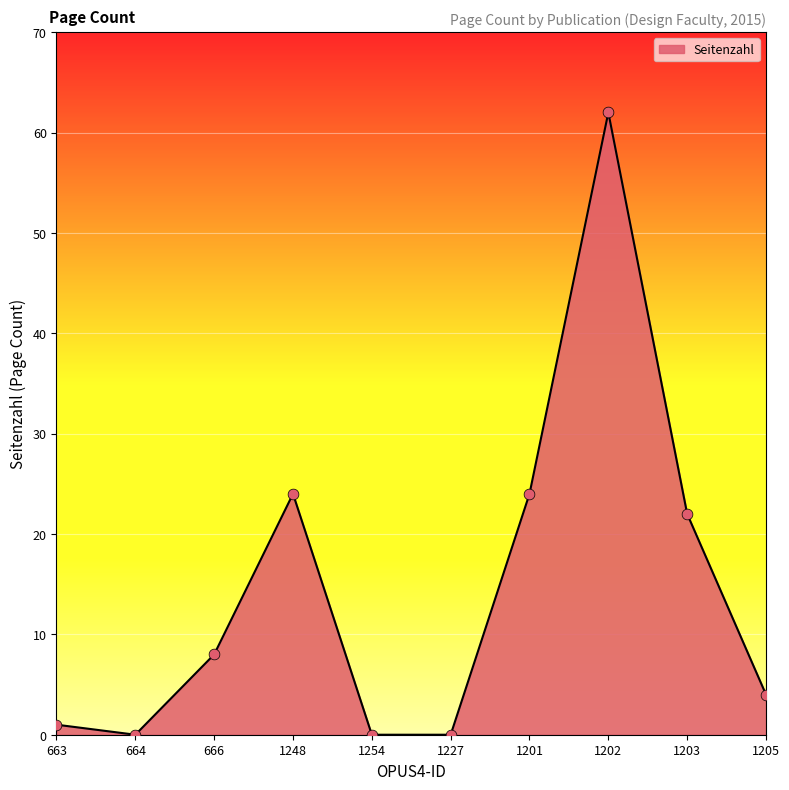

Between 1202 and 1254, which is larger?

1202